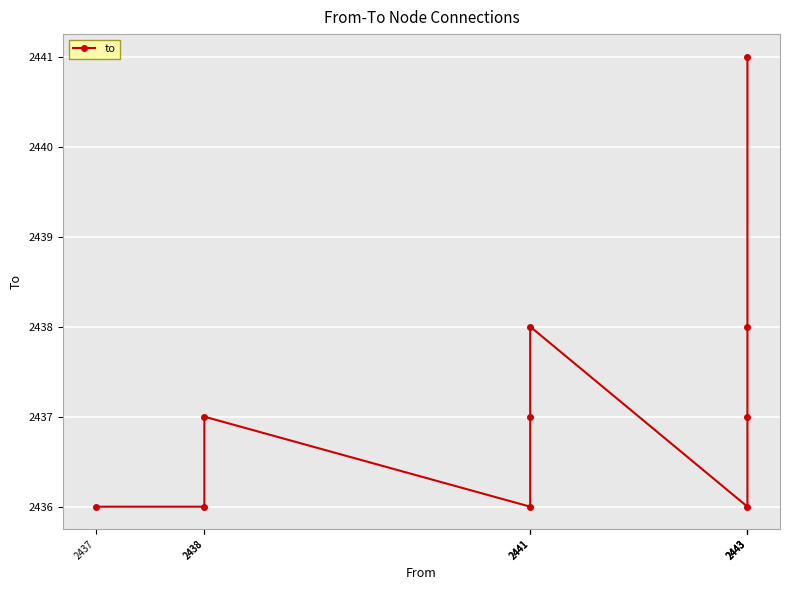

What is the change in value from 2443 to 2443?

+2